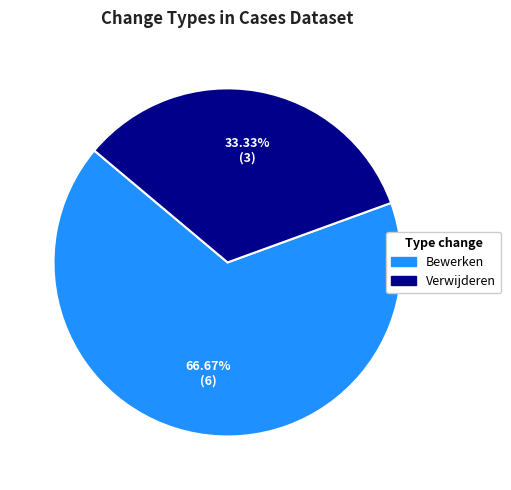

To the nearest percent, what is the average slice percentage?

50%